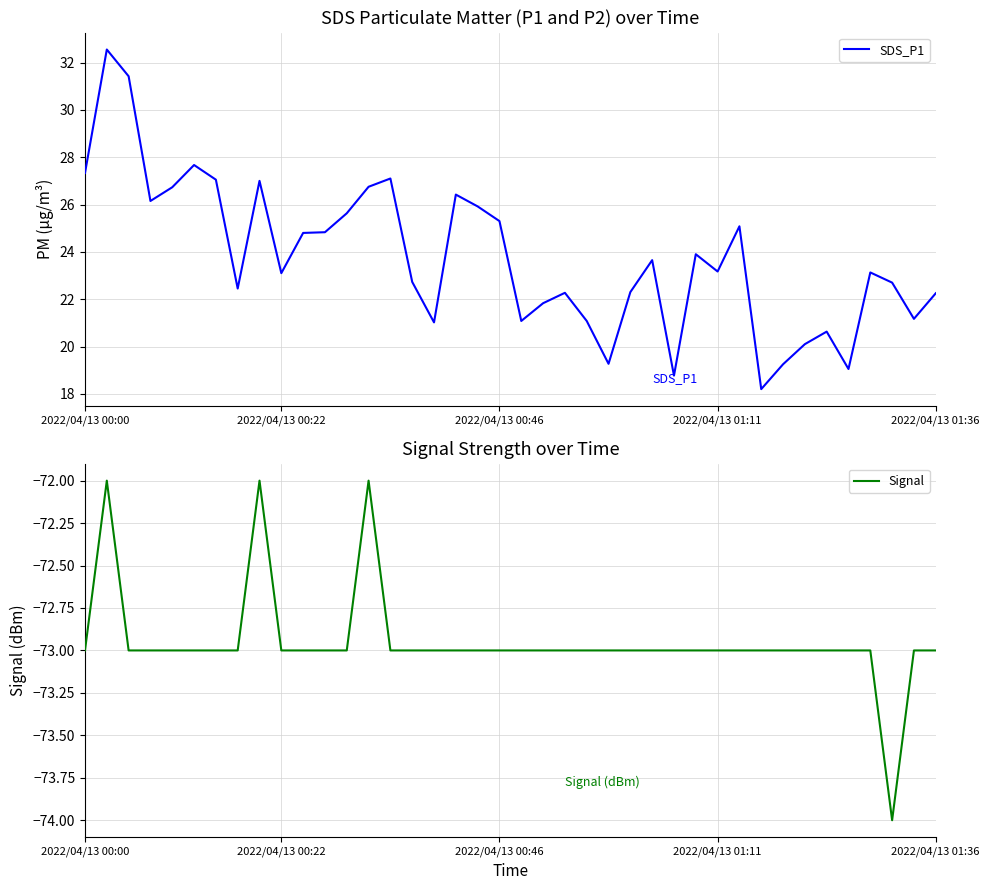

What is the sum of the SDS_P1 values at 35 and 34?

39.7